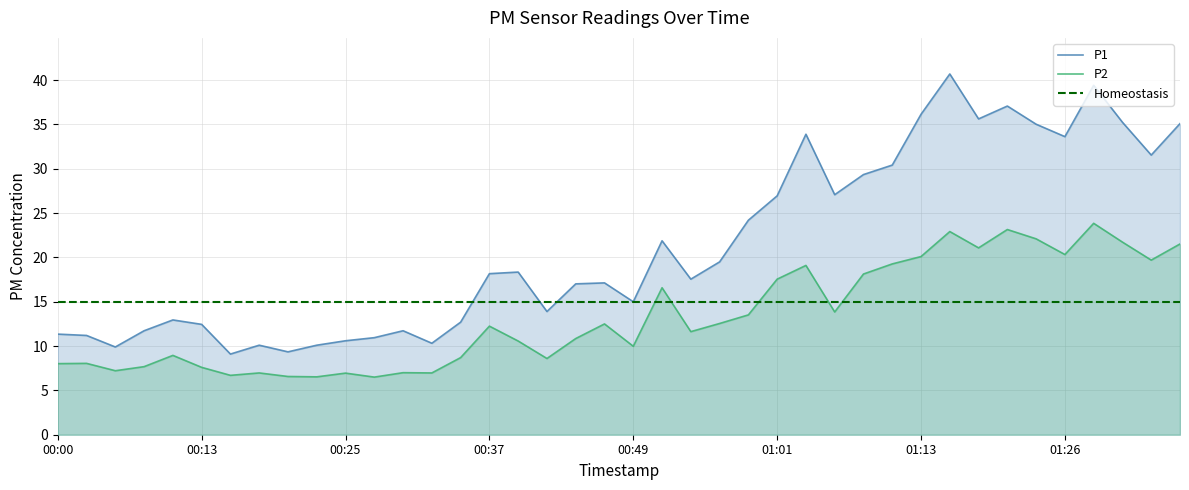

Reading left to right, transcribe all the data shown in this chart.

P1: 00:00=11.3	00:03=11.2	00:05=9.9	00:08=11.7	00:10=12.9	00:13=12.4	00:15=9.1	00:17=10.1	00:20=9.3	00:22=10.1	00:25=10.6	00:27=10.9	00:30=11.7	00:32=10.3	00:34=12.7	00:37=18.2	00:39=18.4	00:42=13.9	00:44=17.0	00:47=17.1	00:49=15.0	00:52=21.9	00:54=17.6	00:56=19.5	00:59=24.2	01:01=26.9	01:04=33.9	01:06=27.1	01:09=29.4	01:11=30.4	01:13=36.1	01:16=40.7	01:18=35.6	01:21=37.1	01:23=35.0	01:26=33.6	01:28=39.4	01:30=35.2	01:33=31.6	01:35=35.1
P2: 00:00=8.0	00:03=8.1	00:05=7.2	00:08=7.7	00:10=8.9	00:13=7.6	00:15=6.7	00:17=7.0	00:20=6.6	00:22=6.5	00:25=7.0	00:27=6.5	00:30=7.0	00:32=7.0	00:34=8.7	00:37=12.2	00:39=10.6	00:42=8.6	00:44=10.8	00:47=12.5	00:49=10.0	00:52=16.6	00:54=11.6	00:56=12.6	00:59=13.5	01:01=17.6	01:04=19.1	01:06=13.8	01:09=18.1	01:11=19.3	01:13=20.1	01:16=22.9	01:18=21.1	01:21=23.1	01:23=22.1	01:26=20.3	01:28=23.9	01:30=21.7	01:33=19.7	01:35=21.5